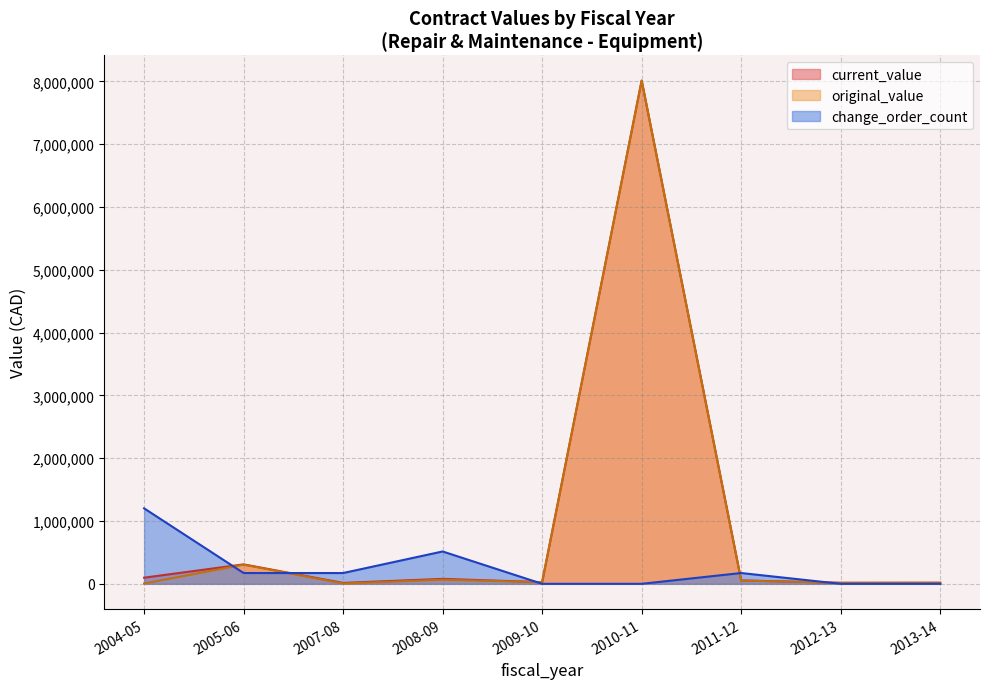

At how many categories does at least one series exceed 2258435?

1